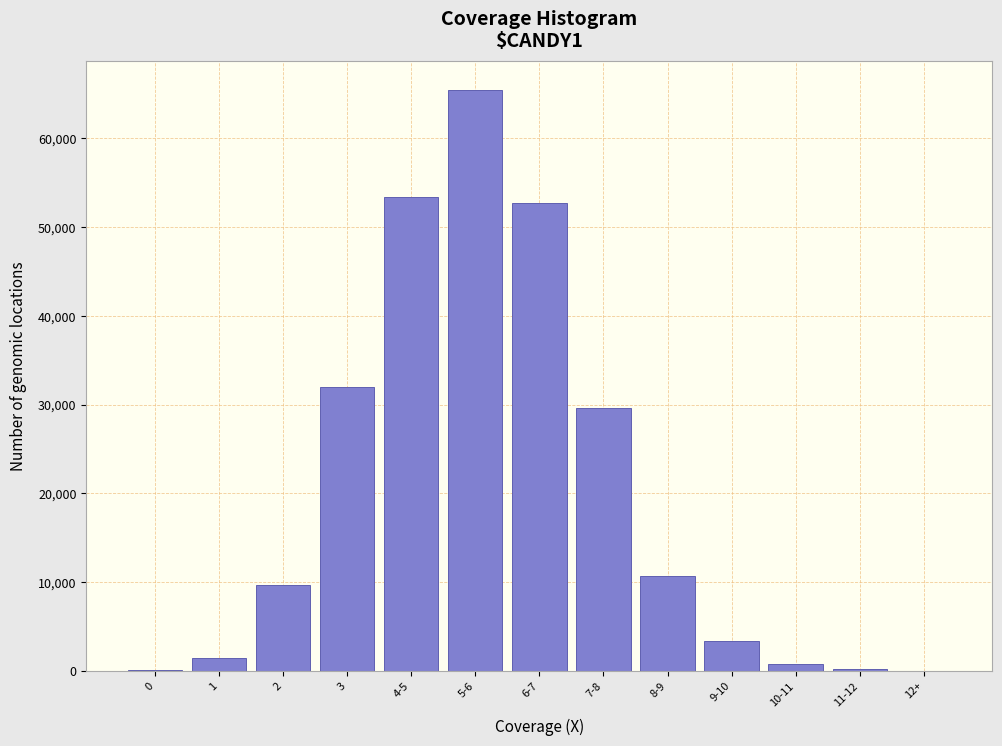

What is the sum of all values?

259166